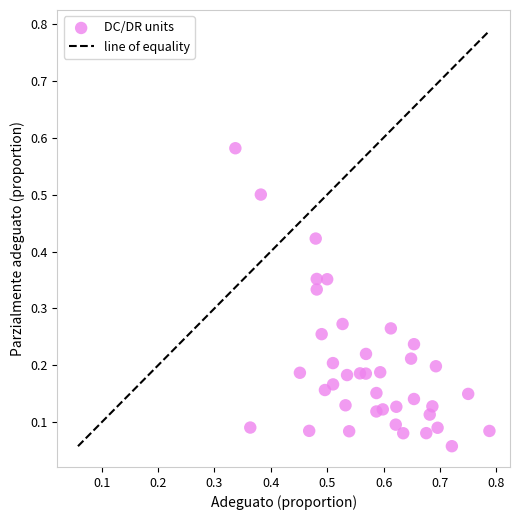

What is the range of X values (max minus min)?

0.5